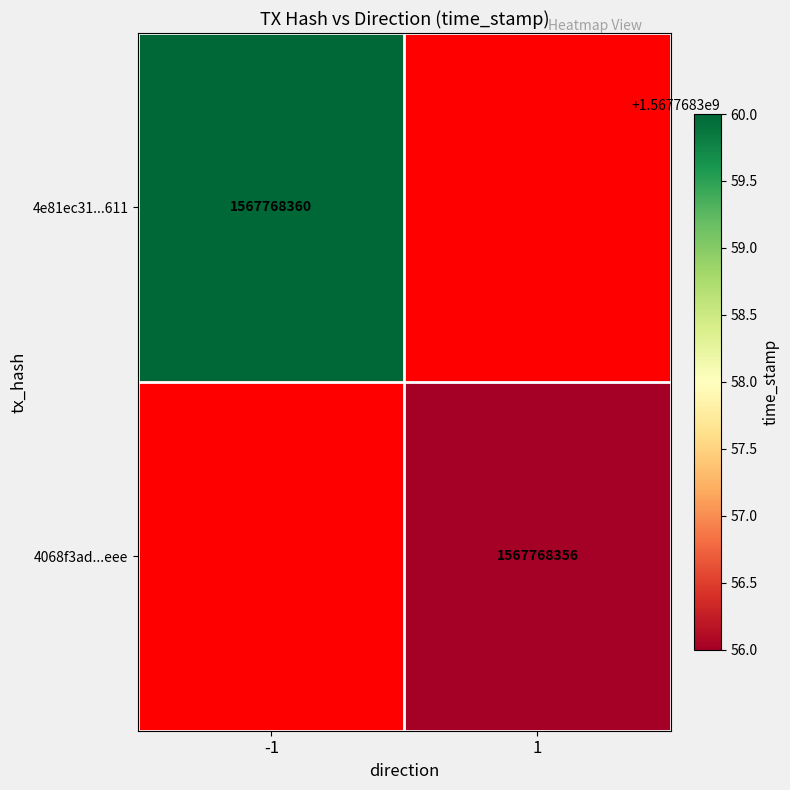

How many series are shown in this chart?

2